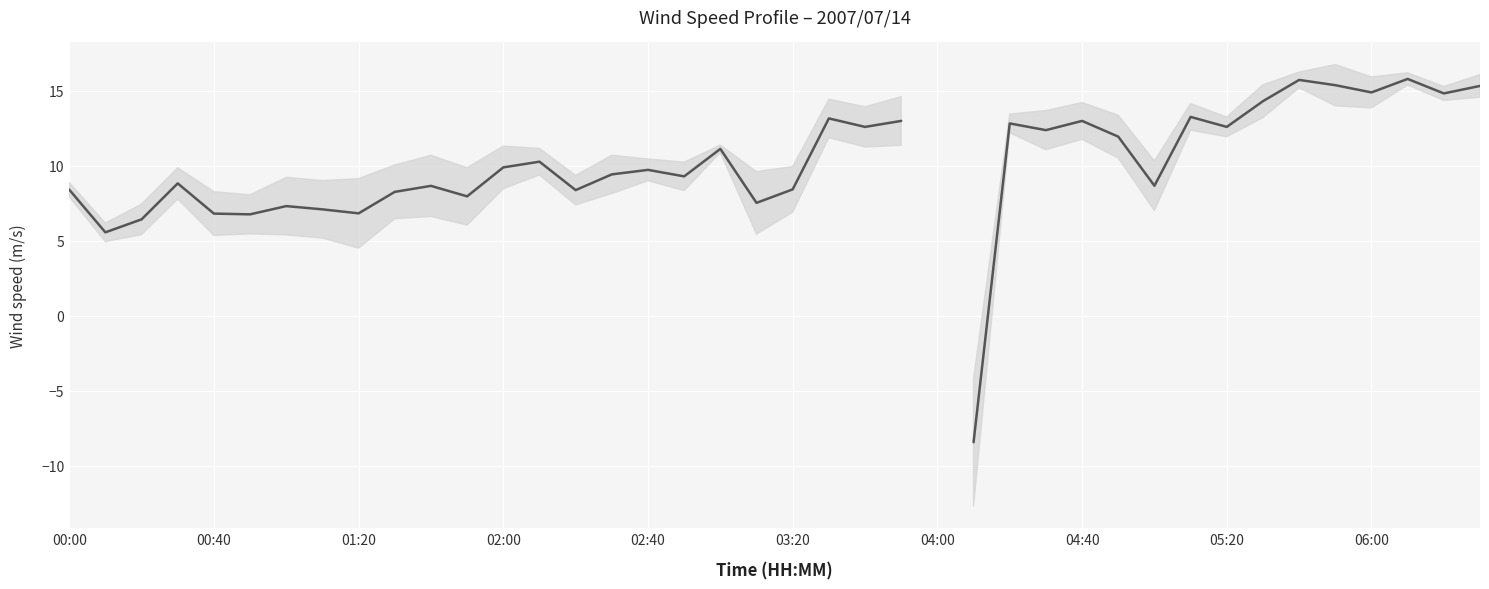

How many values are below 9?

17